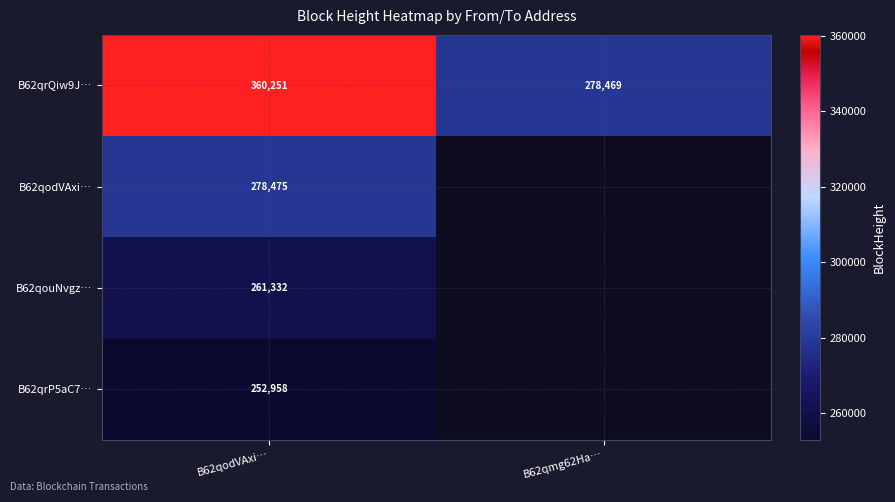

At which category is the sum across all series the highest?

B62qodVAxi…